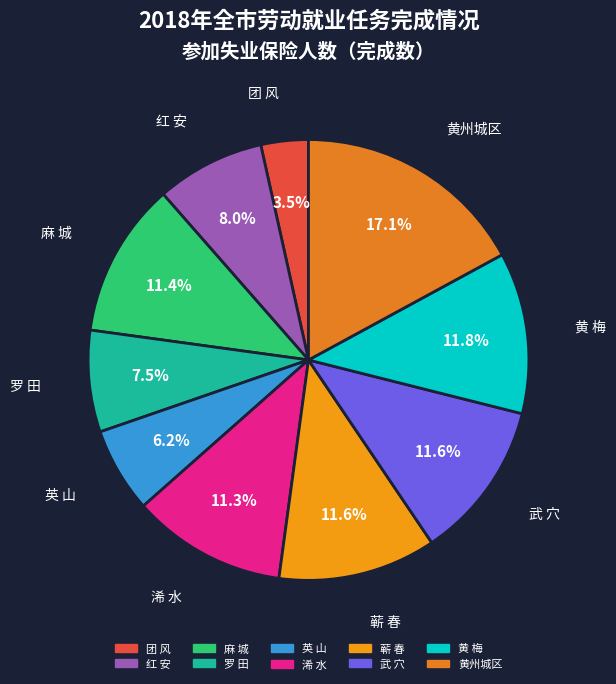

How many slices are in this pie chart?

10